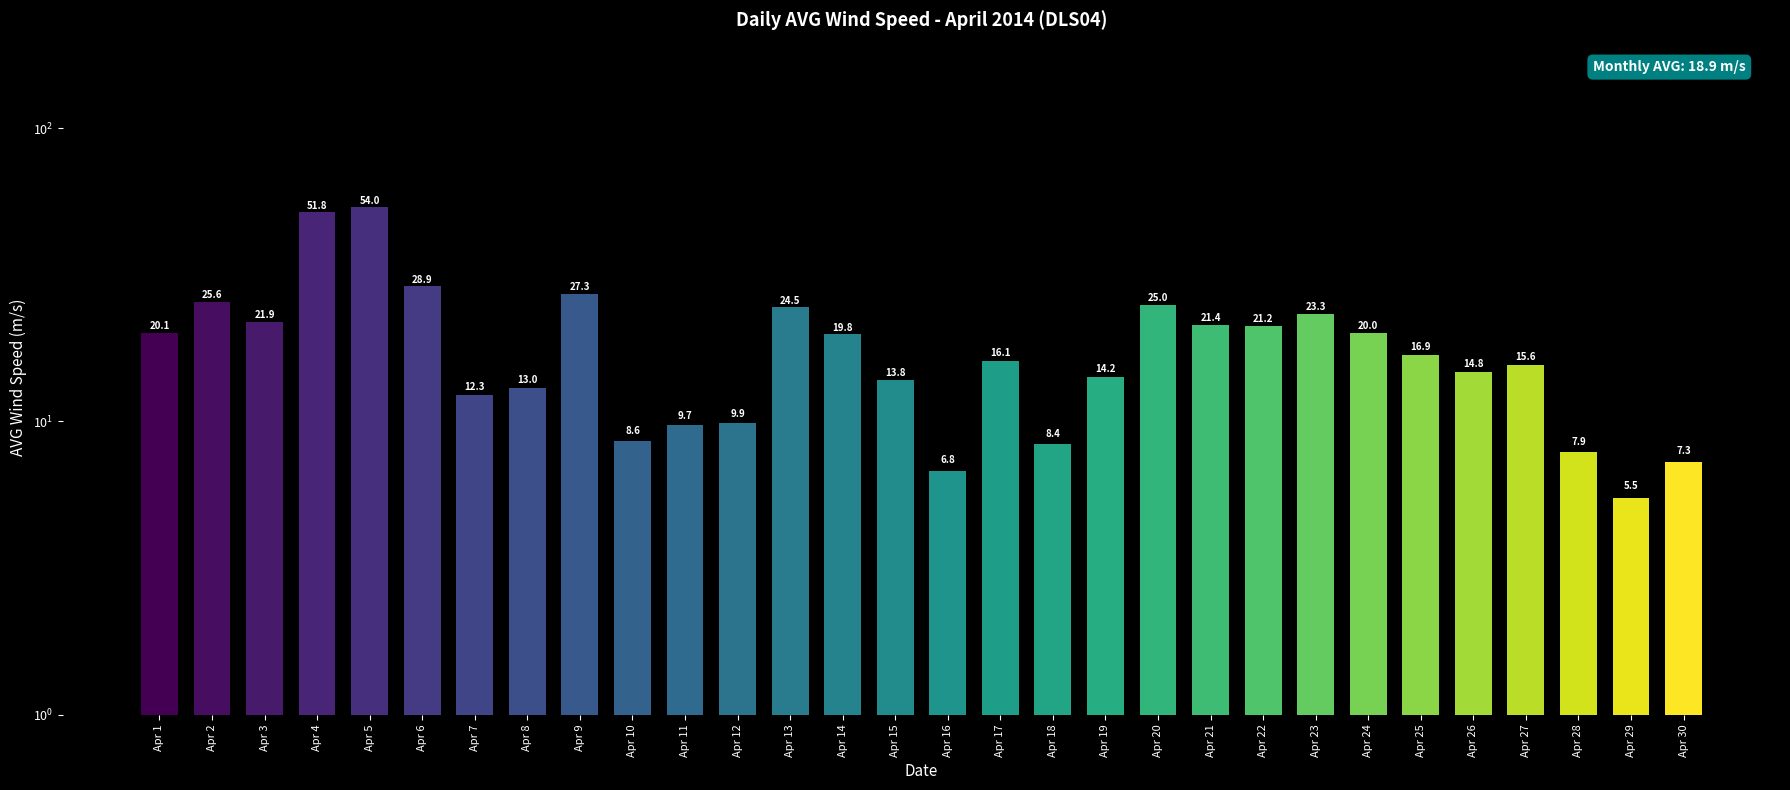

Are the bars horizontal?

No